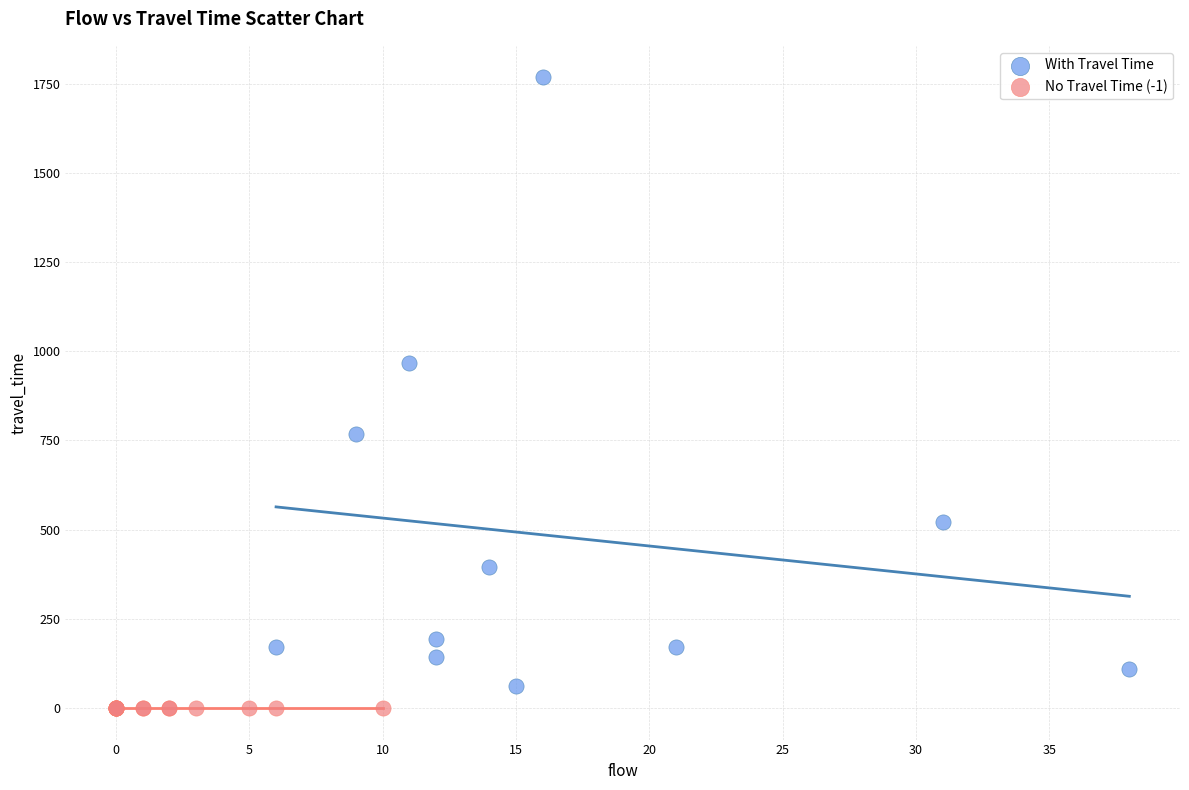

What are all the series names shown in the legend?

With Travel Time, No Travel Time (-1)